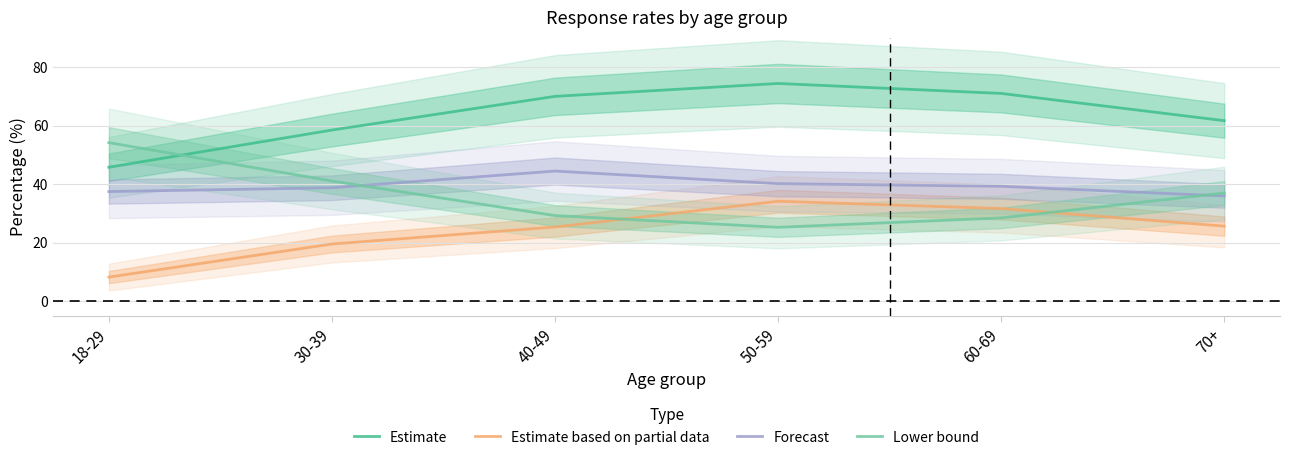

Where does the Forecast series first go above 39?

40-49